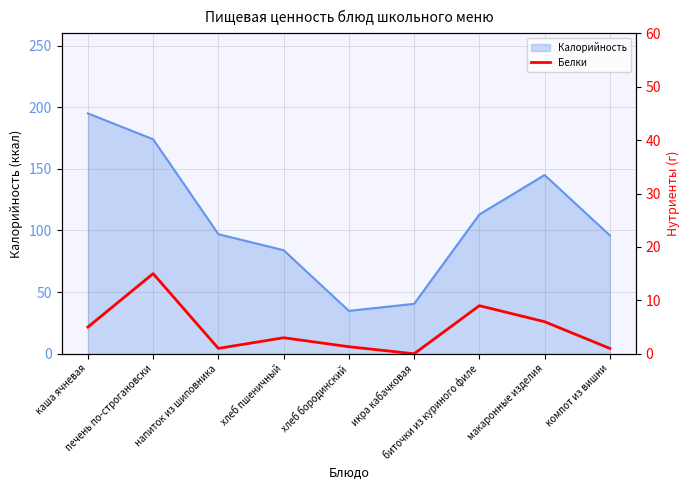

The value at компот из вишни is 1.0. True or false?

True